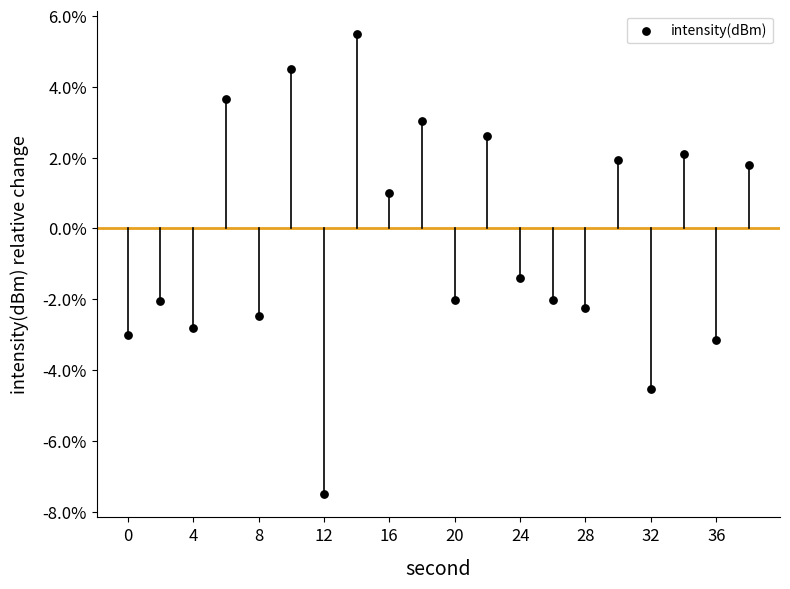

What Y value in the scatter plot is closest to -1?

-1.4